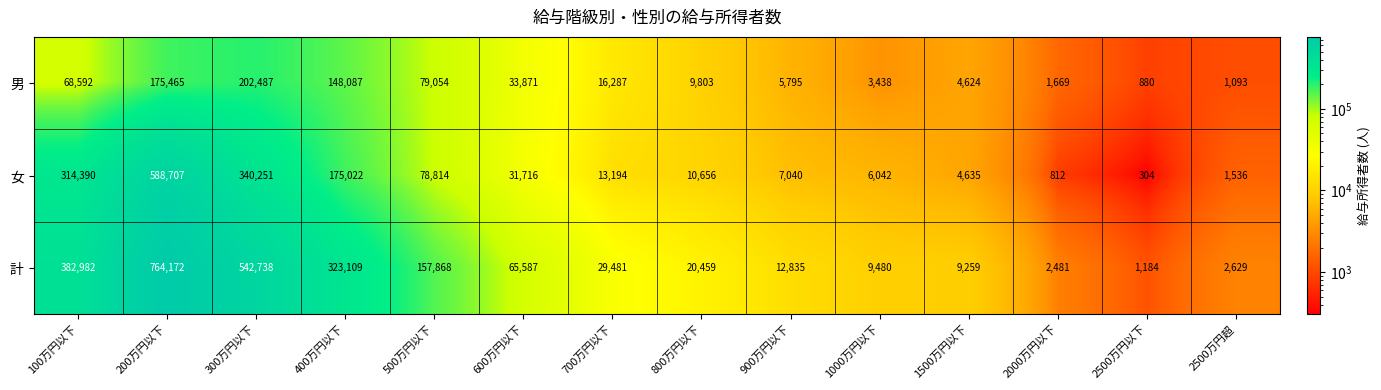

Is it true that 女 equals 65 at 2500万円以下?

False